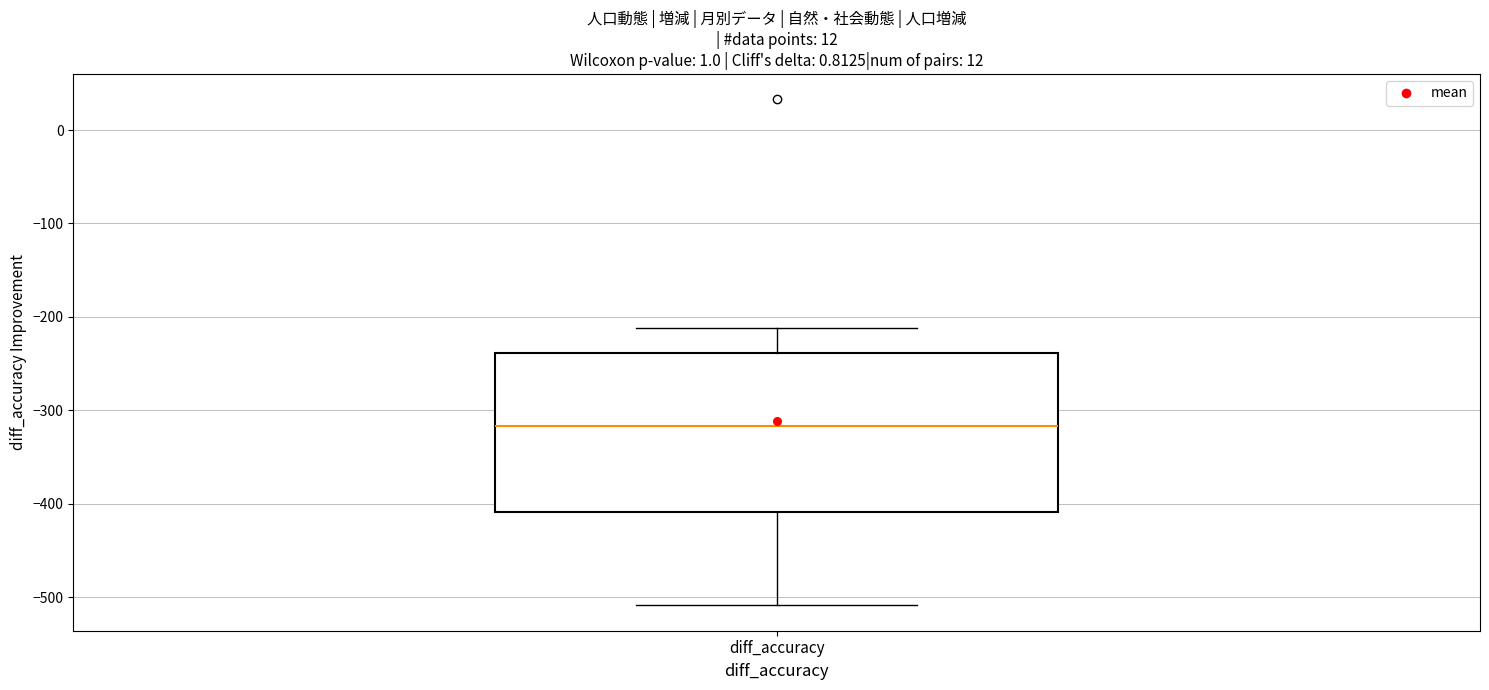

Where is the upper edge of the box for diff_accuracy on the y-axis? The values are not printed on the chart, so give them approximately, as read against the axis.

-240